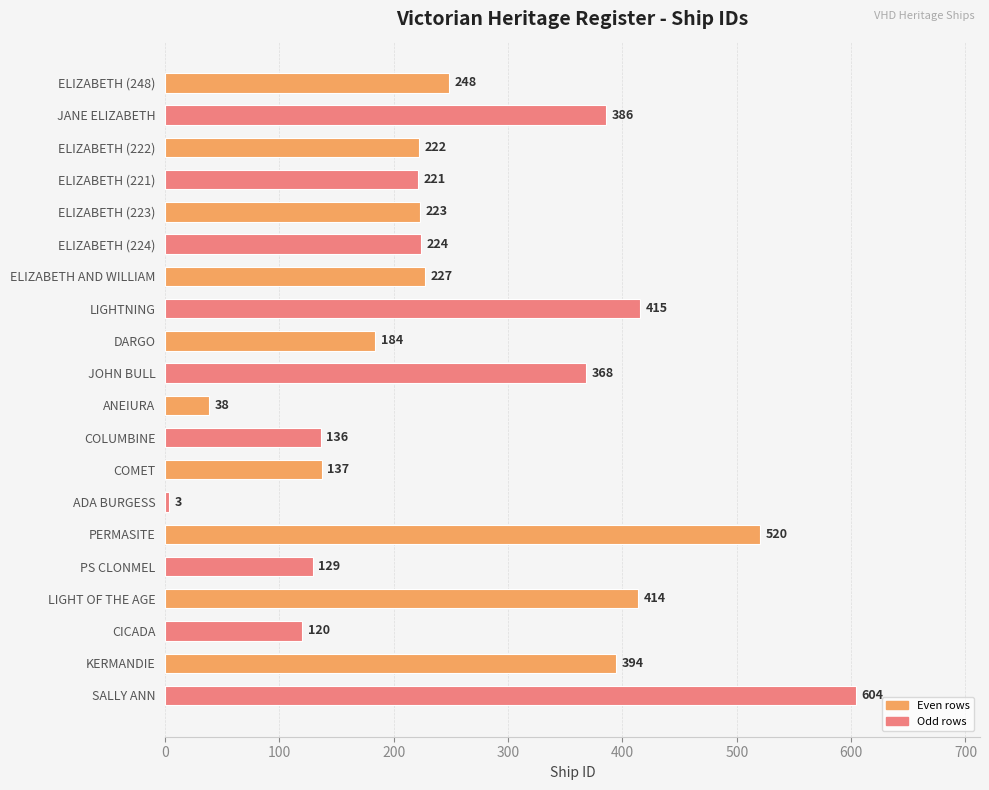

Reading top to bottom, transcribe all the data shown in this chart.

248	386	222	221	223	224	227	415	184	368	38	136	137	3	520	129	414	120	394	604